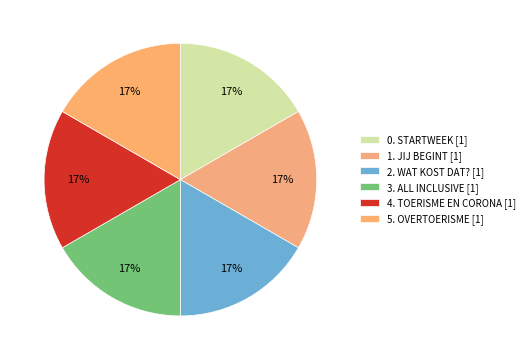

To the nearest percent, what is the average slice percentage?

17%